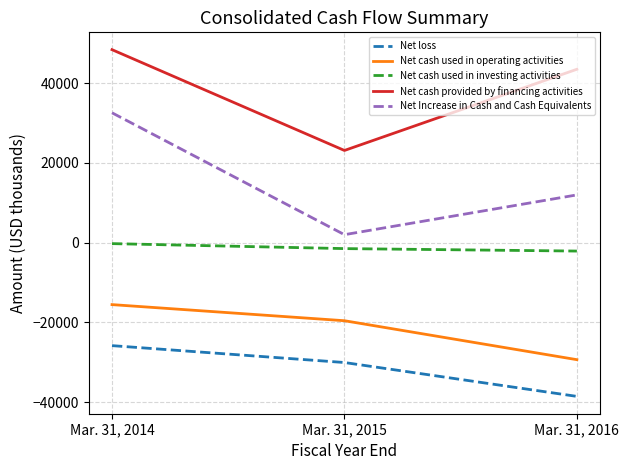

Reading left to right, what are all the values shown in this chart?

Net loss: Mar. 31, 2014=-25848	Mar. 31, 2015=-30082	Mar. 31, 2016=-38575
Net cash used in operating activities: Mar. 31, 2014=-15561	Mar. 31, 2015=-19601	Mar. 31, 2016=-29368
Net cash used in investing activities: Mar. 31, 2014=-268	Mar. 31, 2015=-1517	Mar. 31, 2016=-2135
Net cash provided by financing activities: Mar. 31, 2014=48368	Mar. 31, 2015=23093	Mar. 31, 2016=43452
Net Increase in Cash and Cash Equivalents: Mar. 31, 2014=32539	Mar. 31, 2015=1975	Mar. 31, 2016=11949